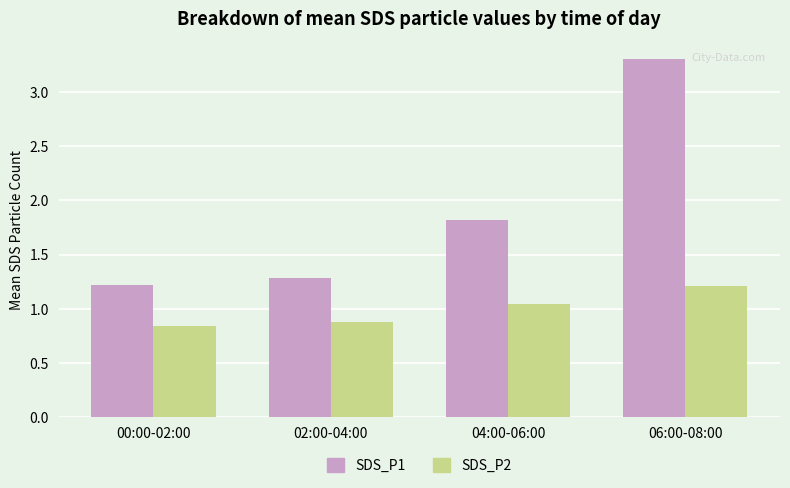

What is the difference between the maximum and minimum values in the SDS_P2 series?

0.4